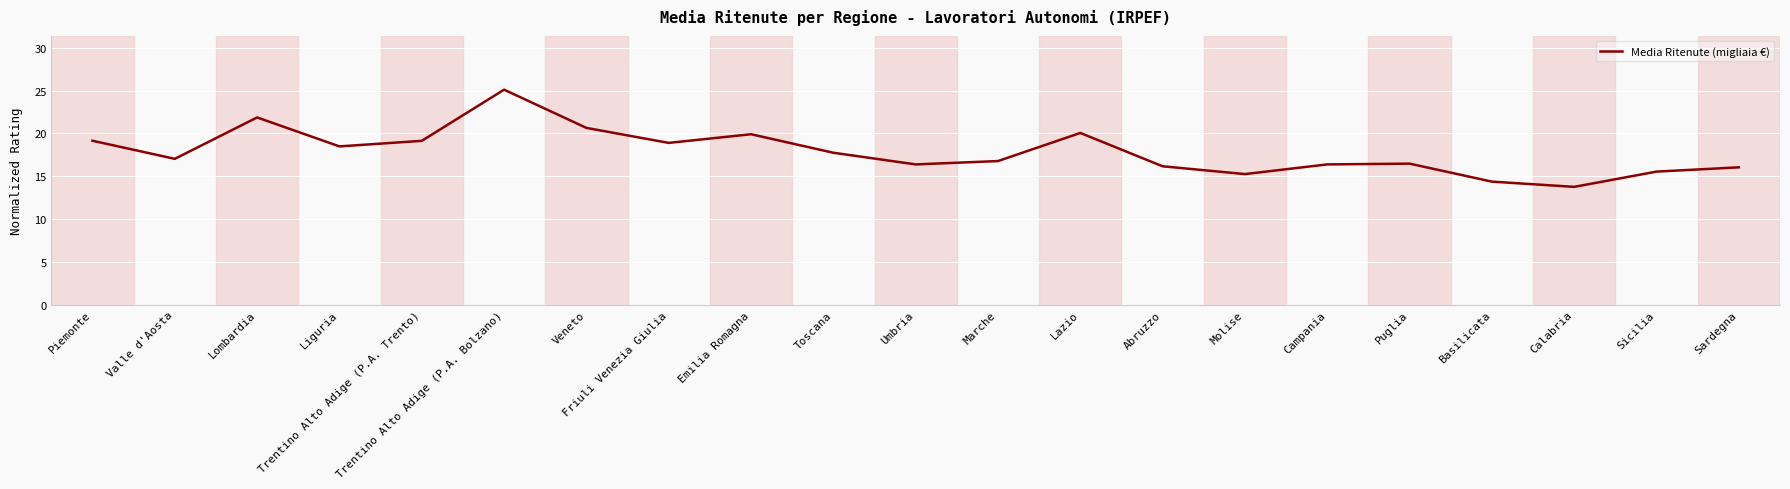

Where does the data first go above 17?

Piemonte